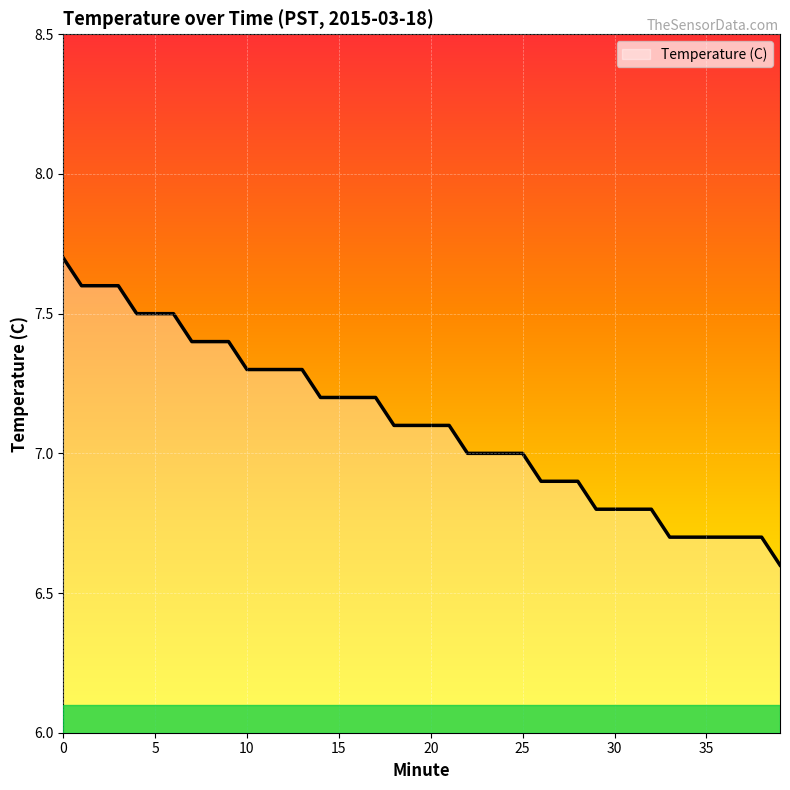

What is the smallest value displayed?

6.6